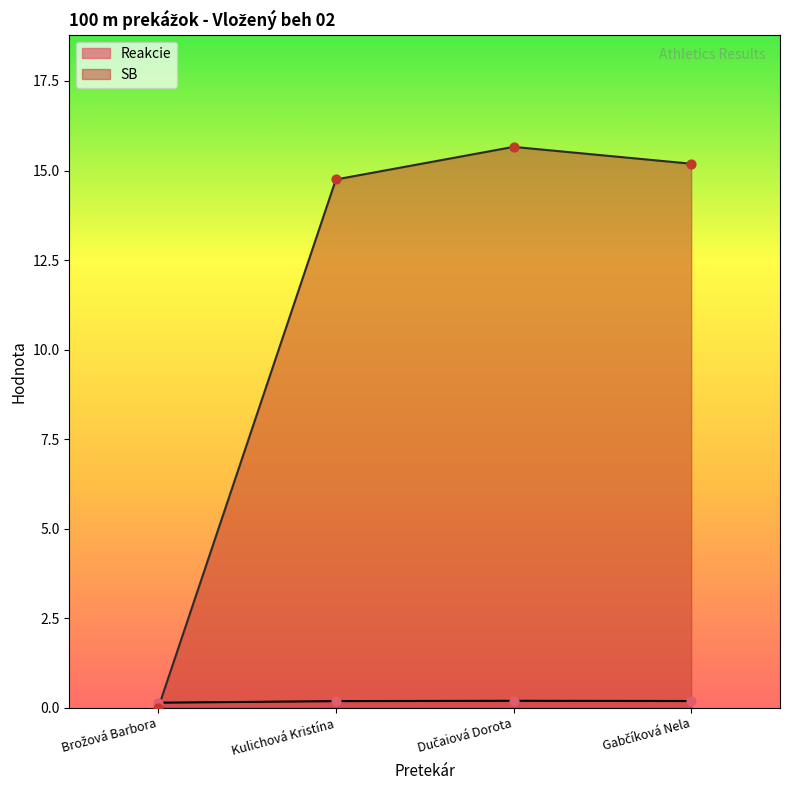

Is the value of Reakcie at Gabčíková Nela greater than the value of SB at Brožová Barbora?

Yes